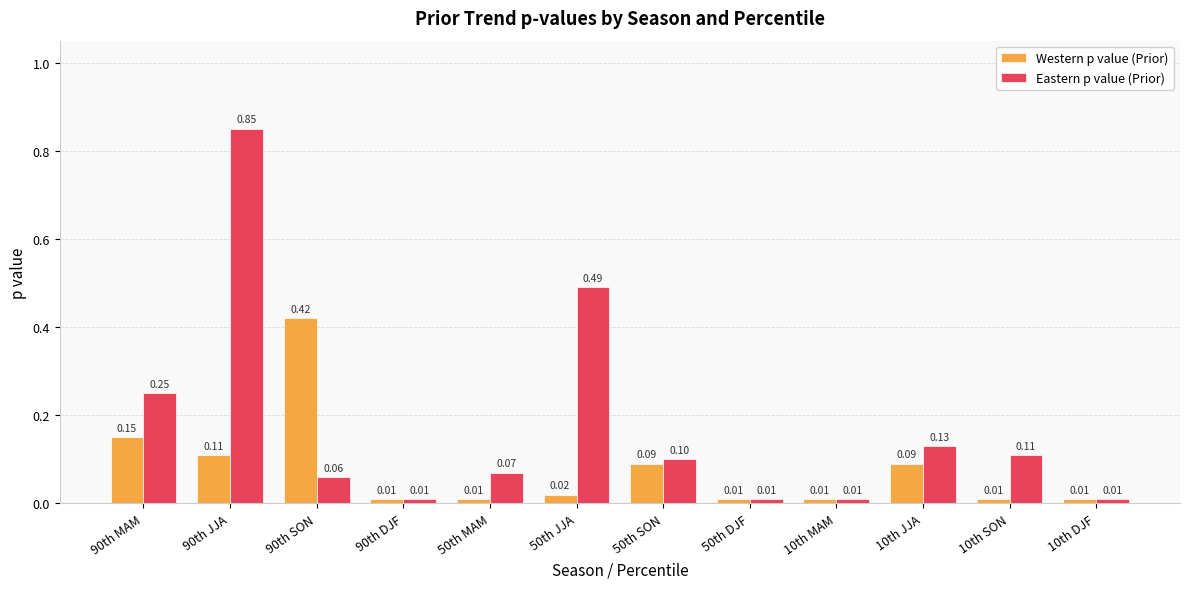

What position from the right is 50th SON?

6